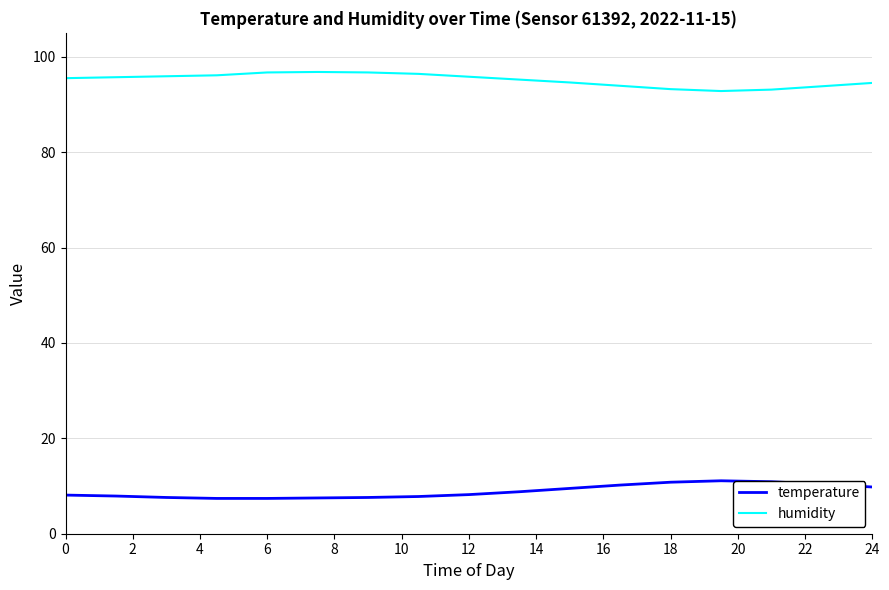

What is the lowest value of the temperature series?

7.4